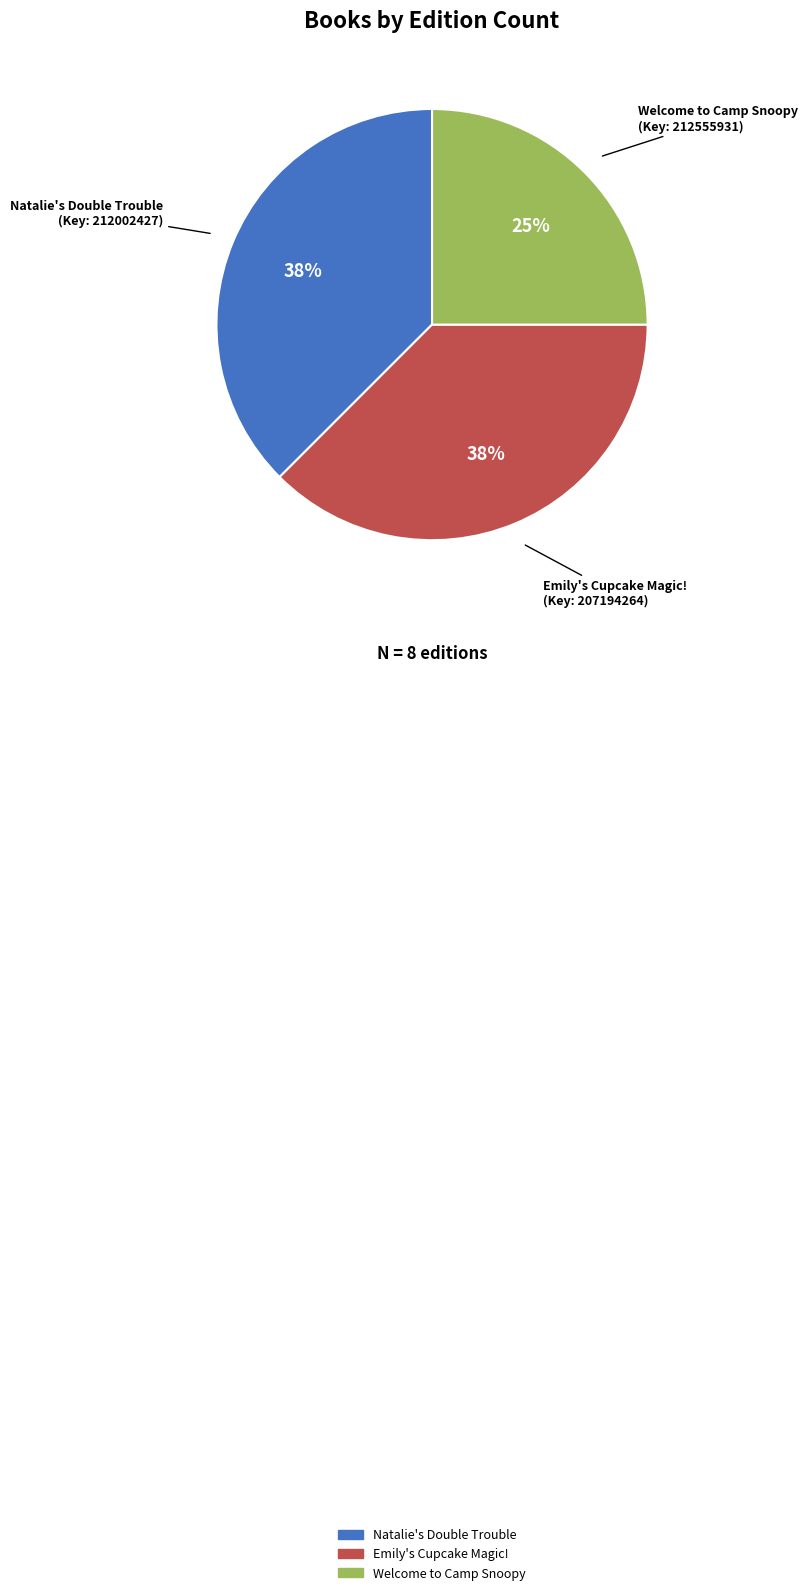

Do Emily's Cupcake Magic! and Welcome to Camp Snoopy together represent more than half of the pie?

Yes